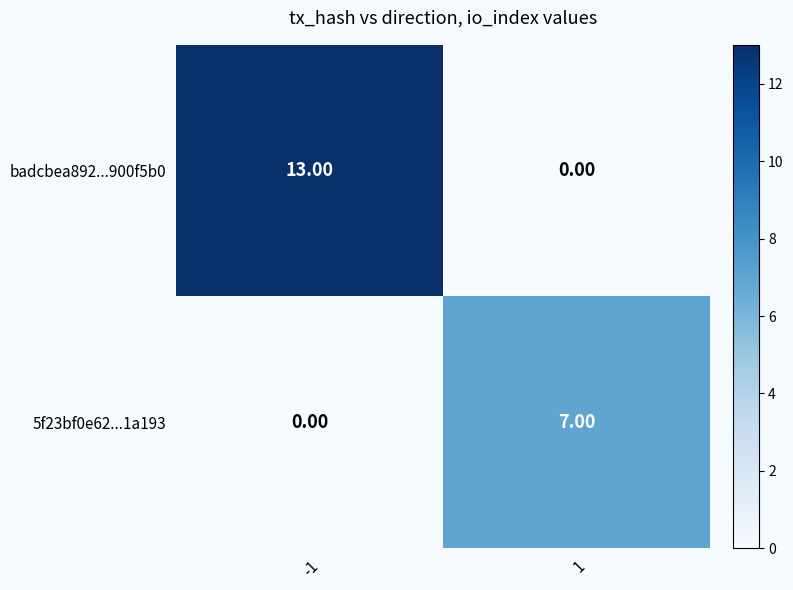

How many data points does each series have?

2